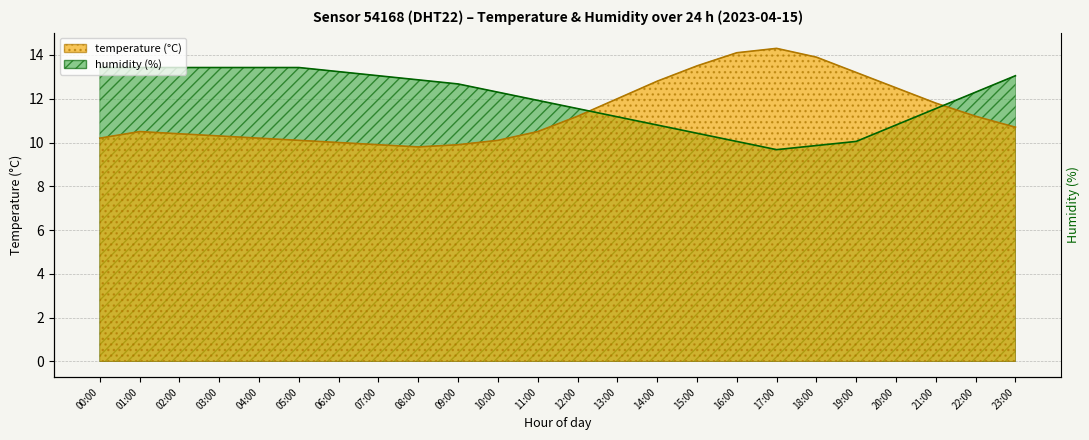

Between which two adjacent categories do humidity and temperature first intersect?

12:00 and 13:00